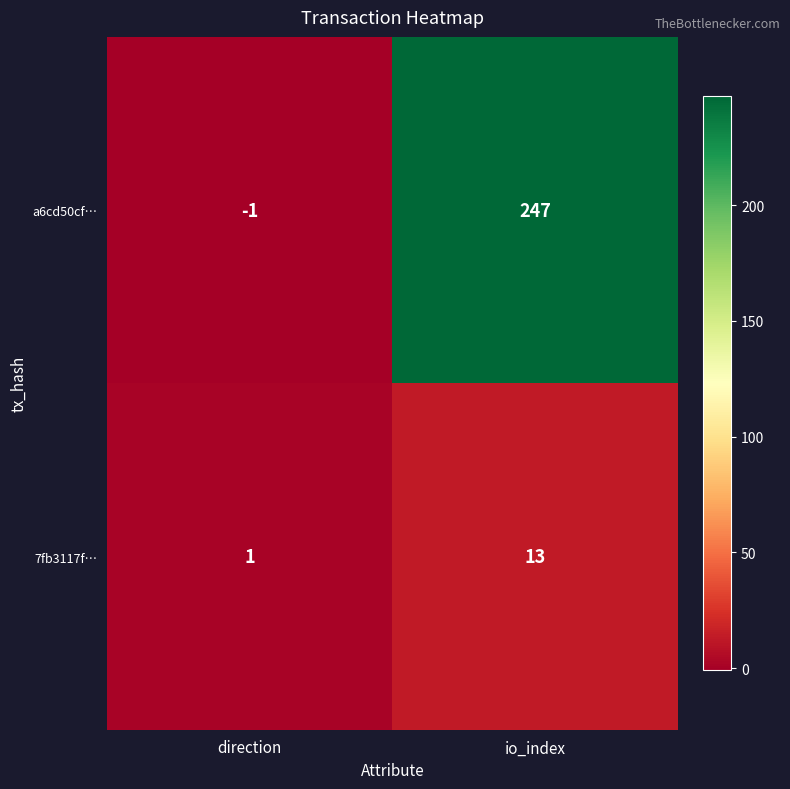

Rank the series at direction from highest to lowest value.

7fb3117f…, a6cd50cf…